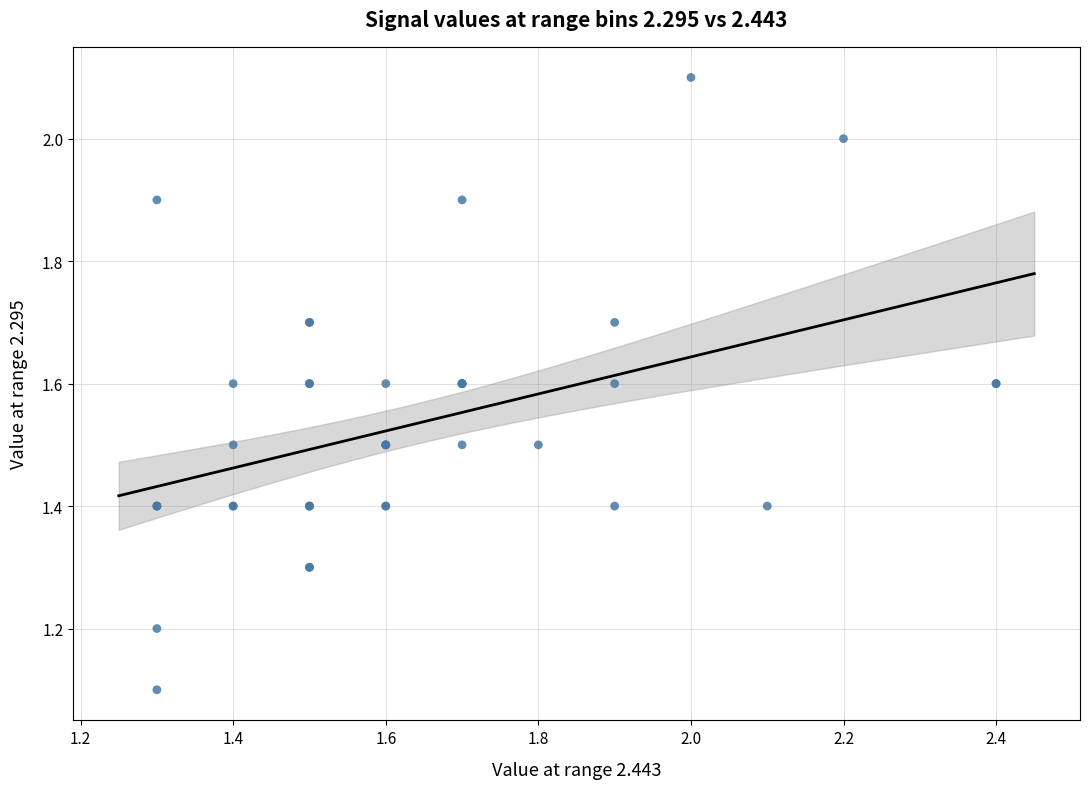

What Y value in the scatter plot is closest to 1?

1.1